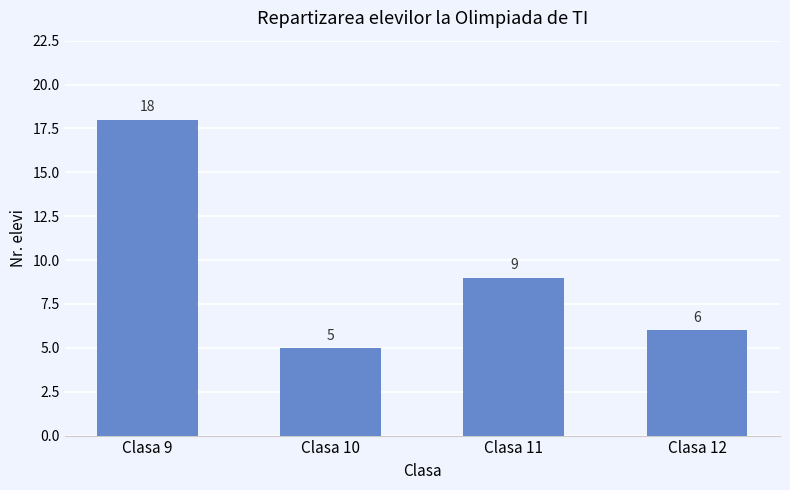

What is the value of the 4th bar from the left?

6